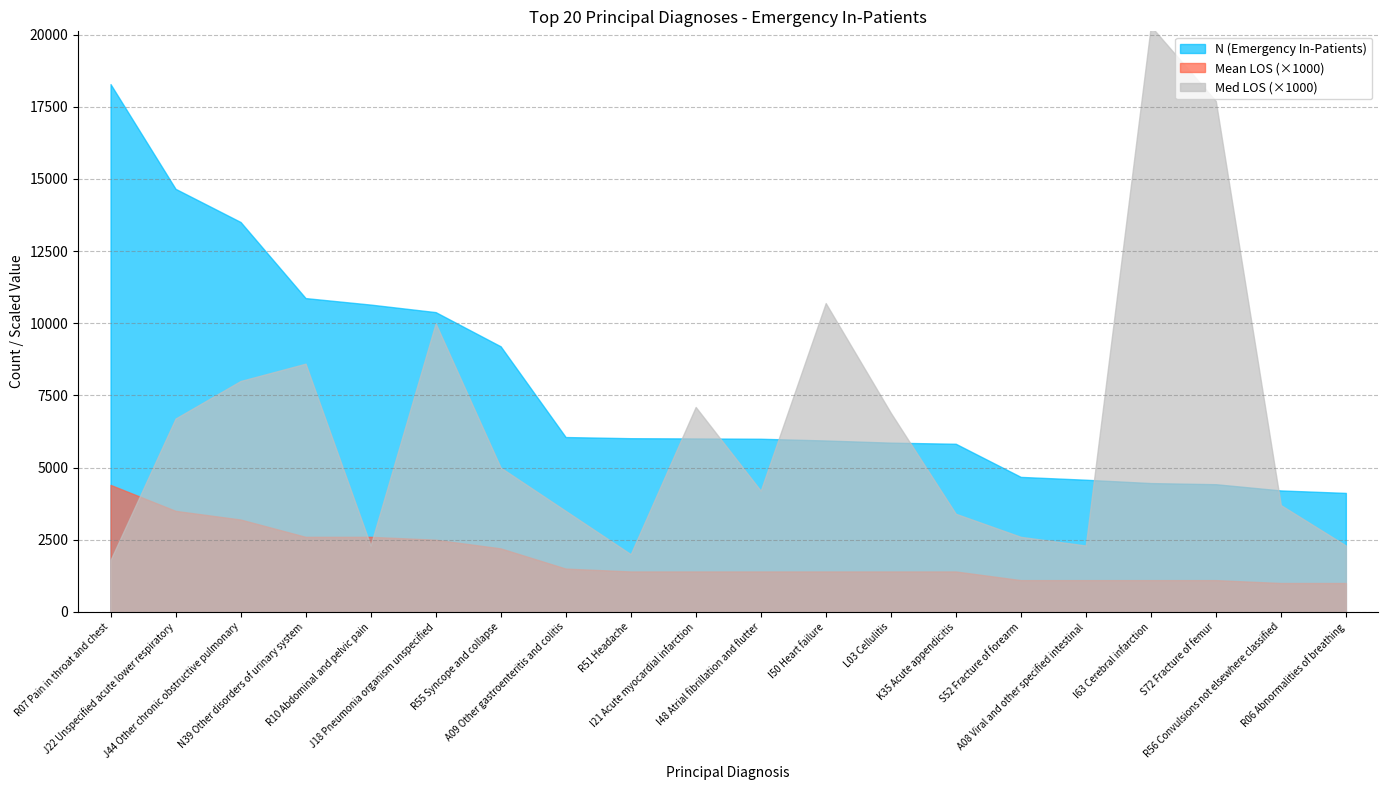

True or false: Med LOS has more than 0 interior local peaks.

True